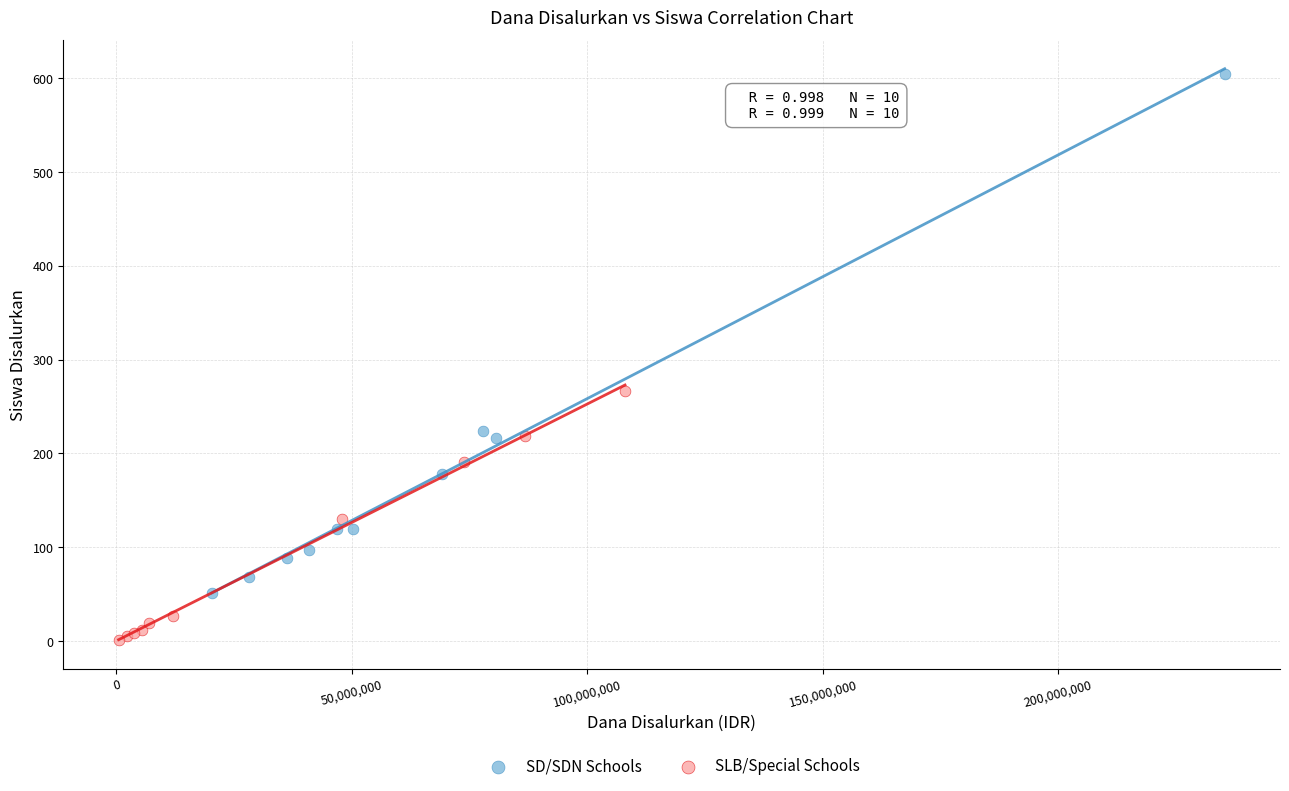

Which series contains the lowest Y value?

SLB/Special Schools